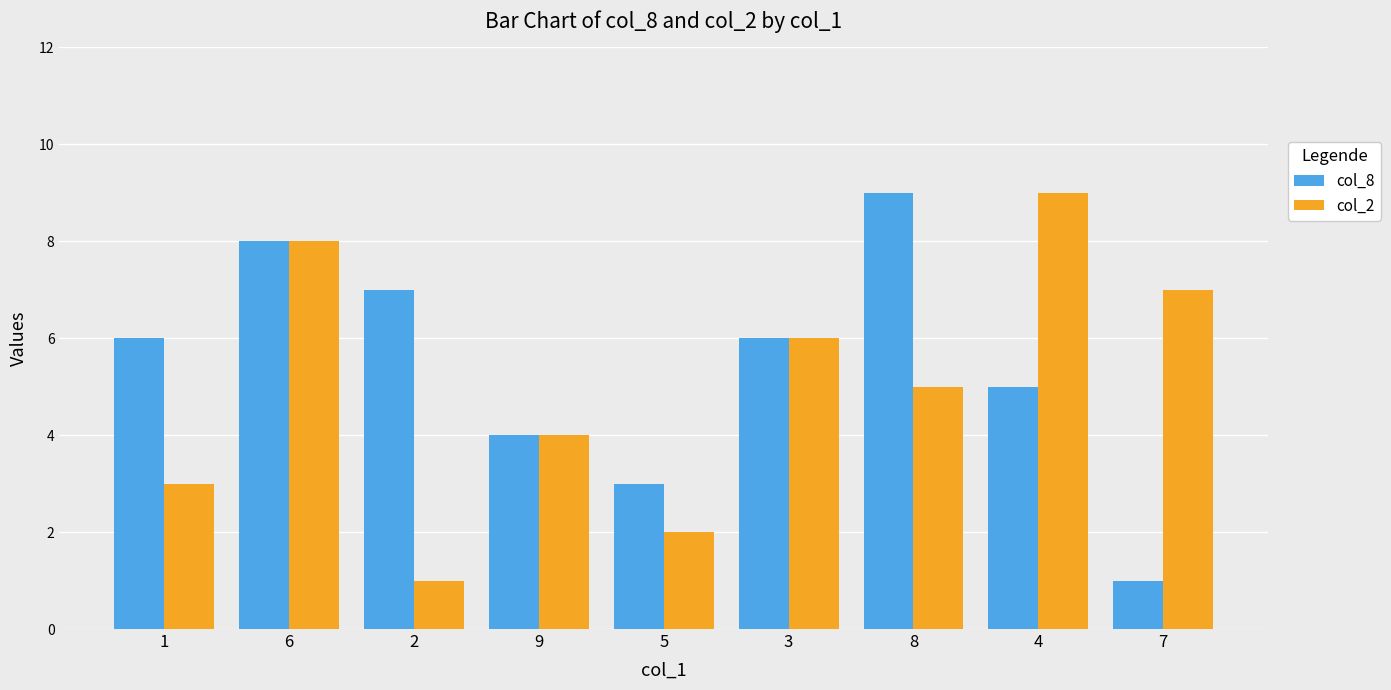

Reading right to left, transcribe all the data shown in this chart.

col_8: 7=1	4=5	8=9	3=6	5=3	9=4	2=7	6=8	1=6
col_2: 7=7	4=9	8=5	3=6	5=2	9=4	2=1	6=8	1=3